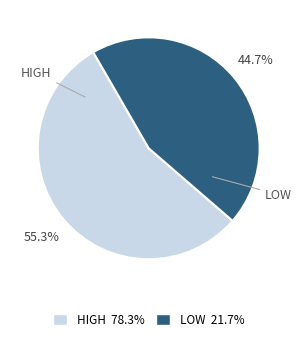

Is there a majority slice in this chart?

Yes